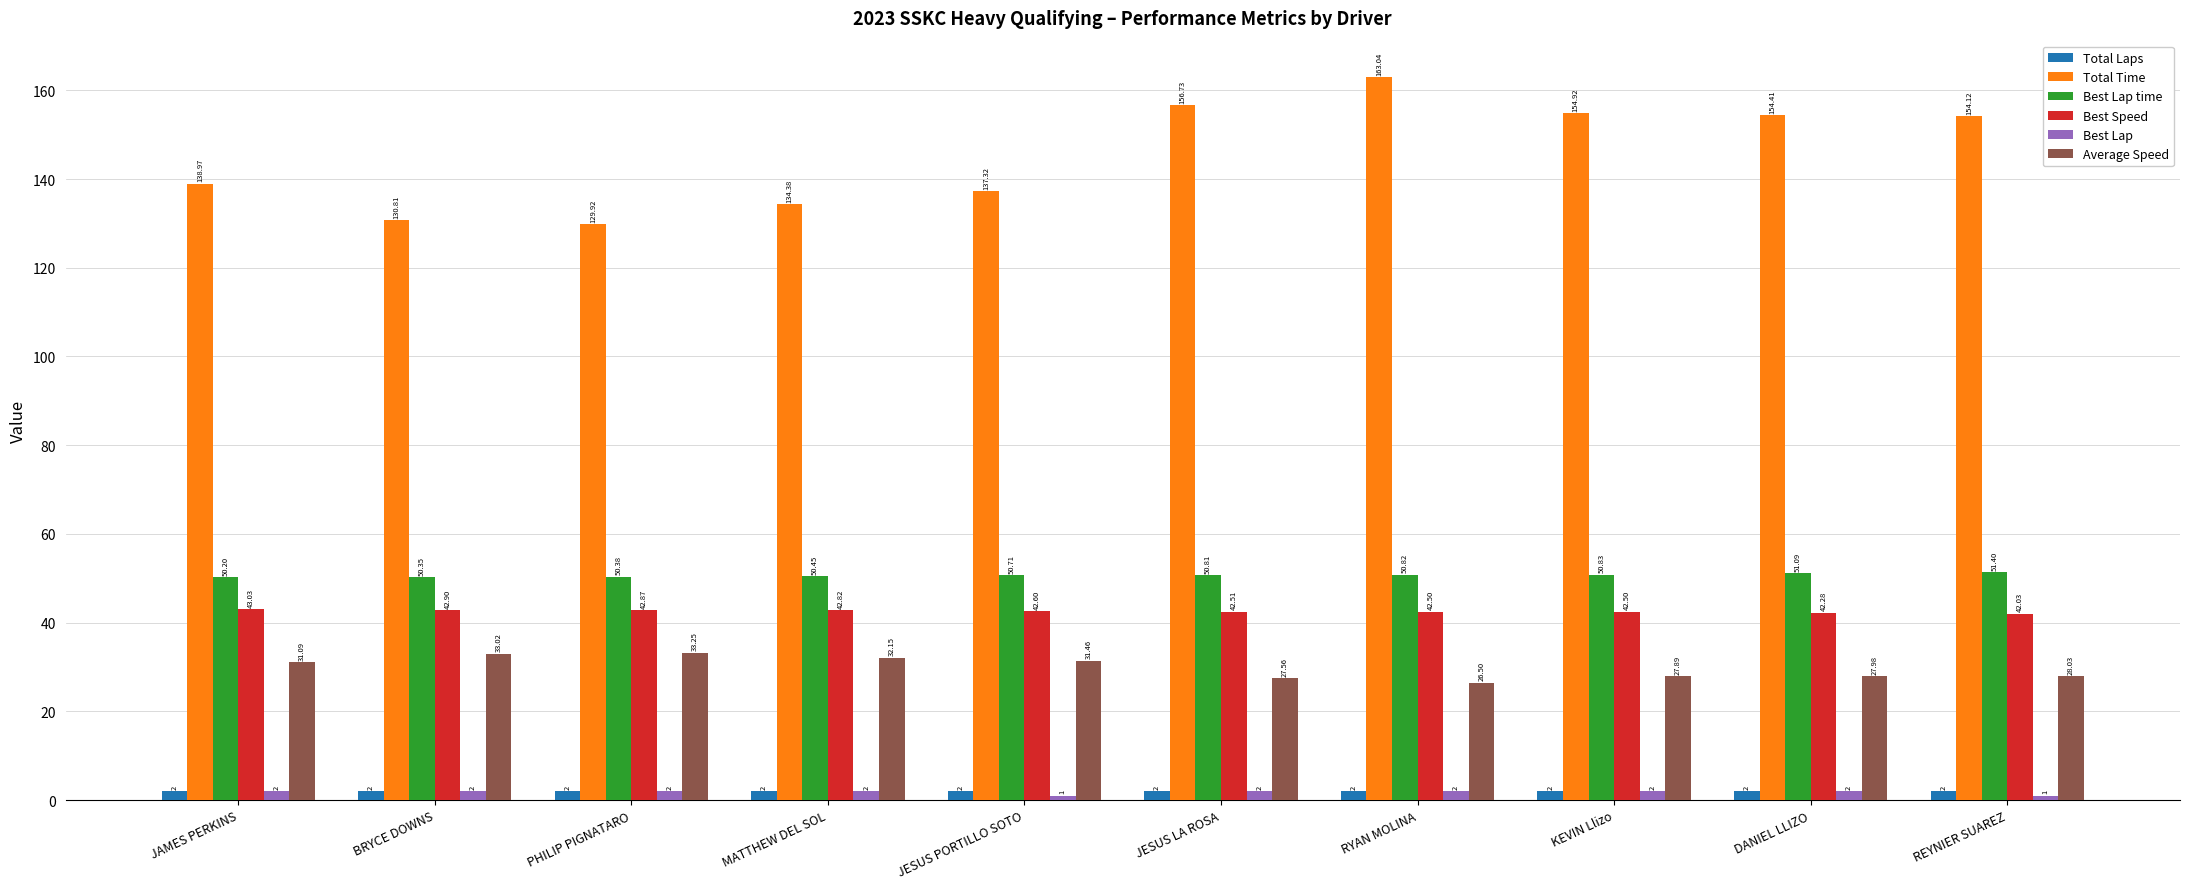

What are all the series names shown in the legend?

Total Laps, Total Time, Best Lap time, Best Speed, Best Lap, Average Speed